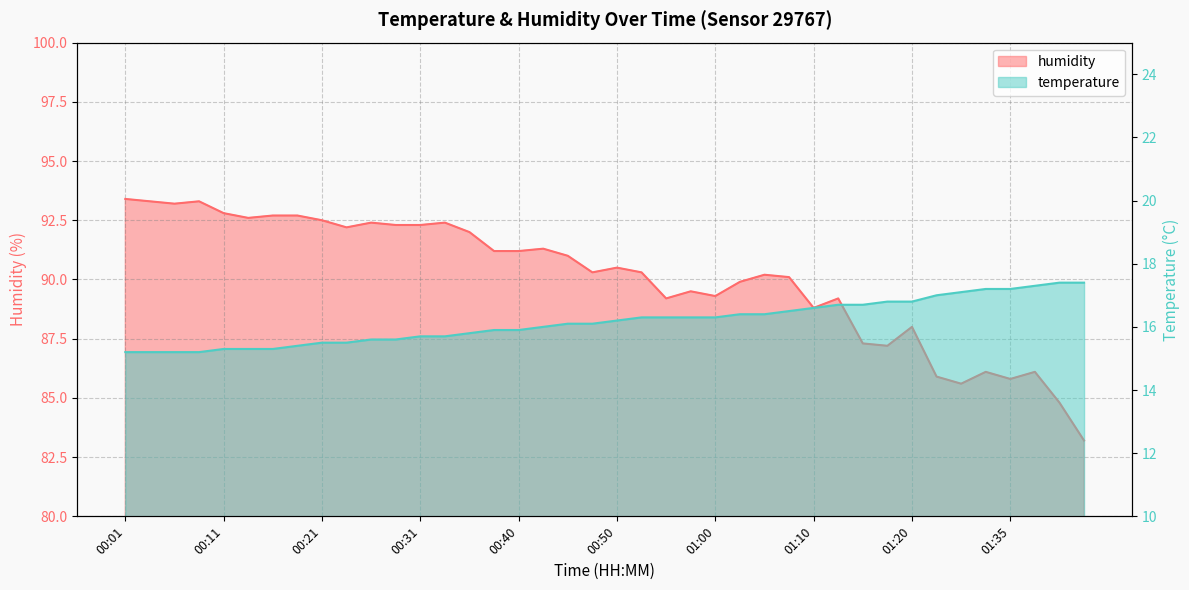

What is the sum of all temperature values?

646.4